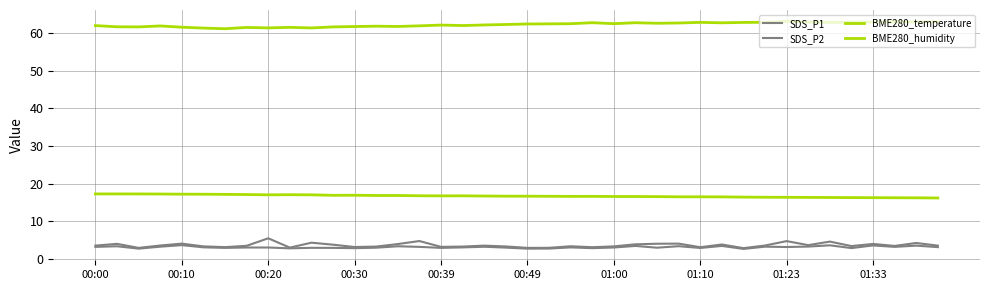

How many lines are shown in the chart?

4